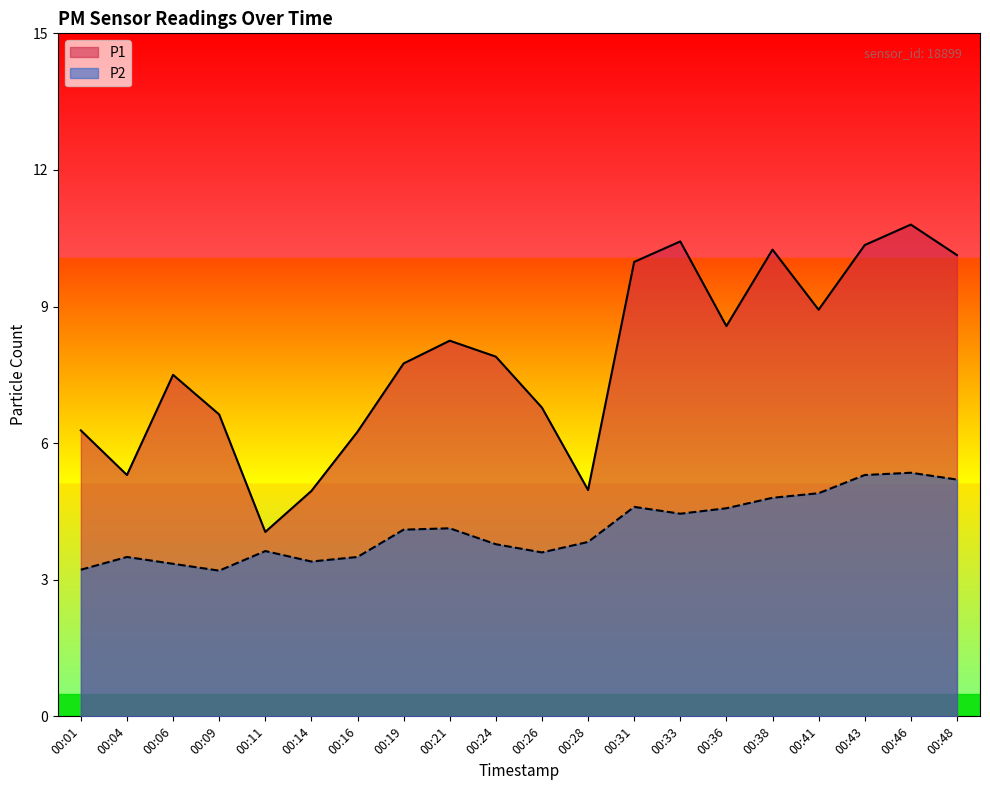

Between 00:09 and 00:33, which series saw the biggest shift?

P1